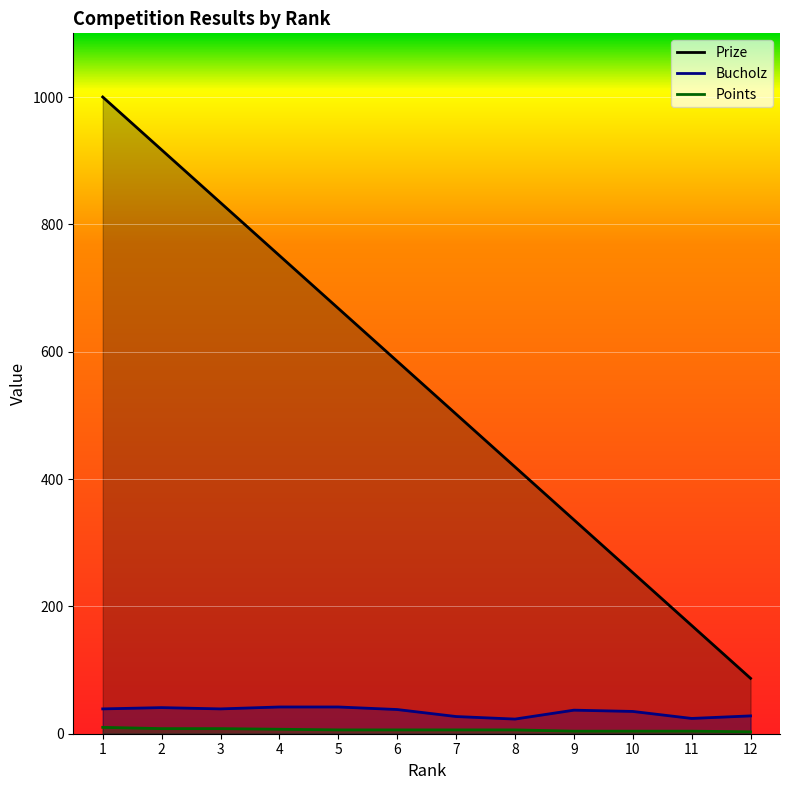

The value of Prize at 11 is 276. True or false?

False